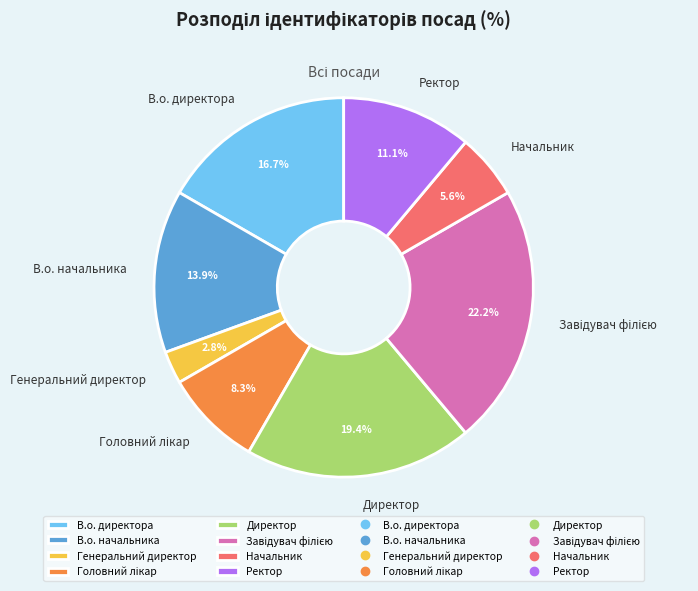

What is the total percentage of Генеральний директор and Ректор?

13.9%